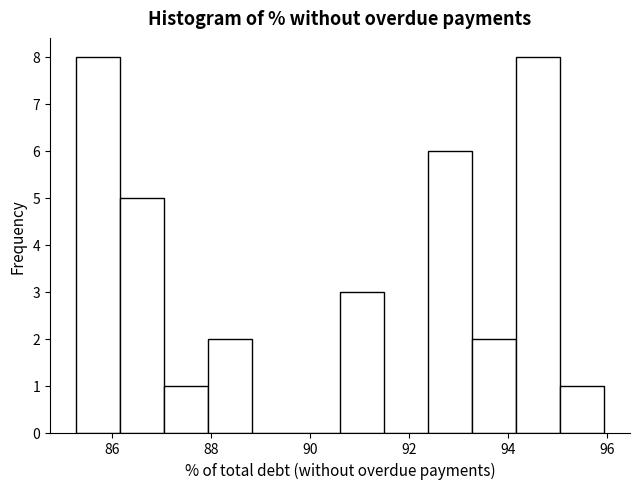

Reading left to right, list every bar in this chart as the range it spans on the x-axis followed by its height. Neither the bar edges nor the heights are printed on the chart, so give them approximately, as read against the axes.

85.2 to 86.2: 8
86.2 to 87.0: 5
87.0 to 88.0: 1
88.0 to 88.8: 2
88.8 to 89.8: 0
89.8 to 90.6: 0
90.6 to 91.4: 3
91.4 to 92.4: 0
92.4 to 93.2: 6
93.2 to 94.2: 2
94.2 to 95.0: 8
95.0 to 96.0: 1